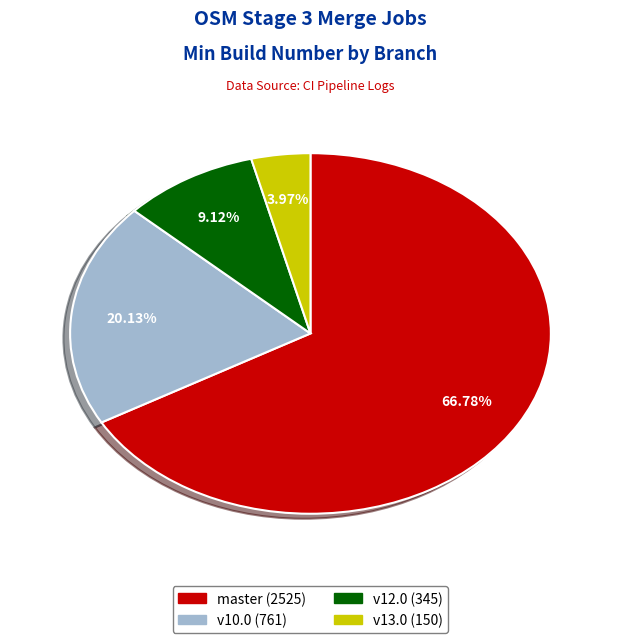

Count the number of slices in the pie.

4